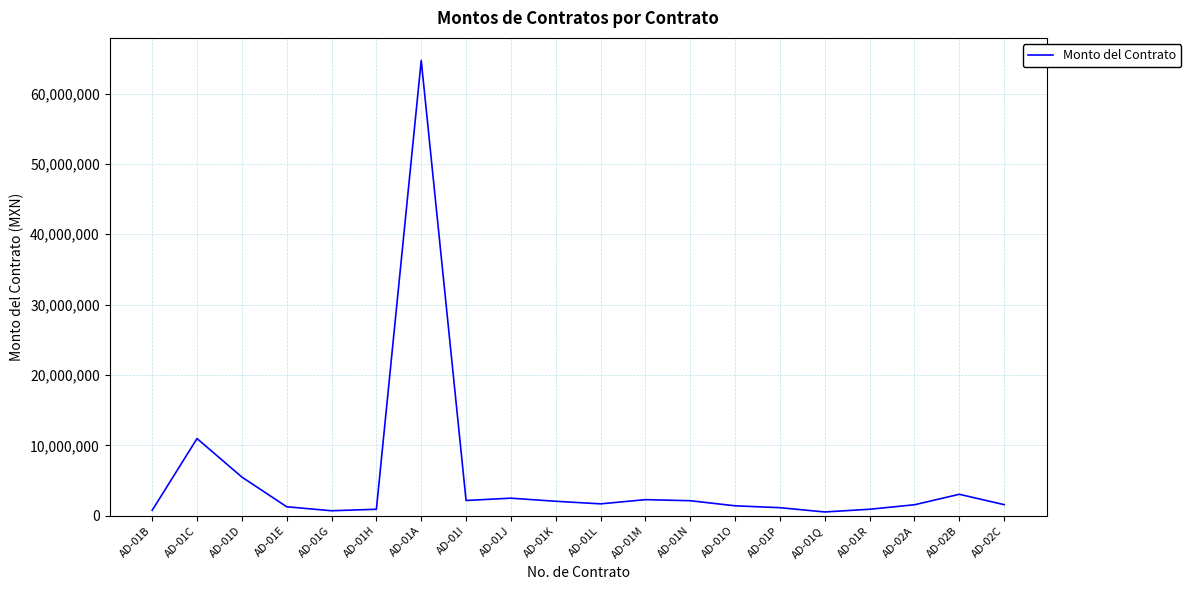

True or false: the data shows 1557967.6 at AD-02A.

True